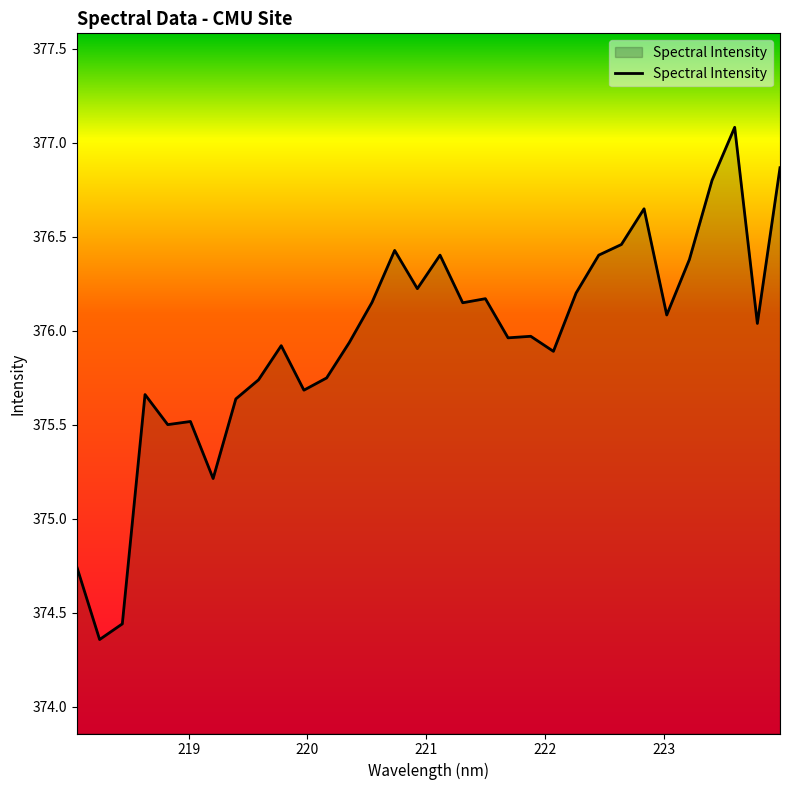

What is the difference between the maximum and second lowest values?

2.6